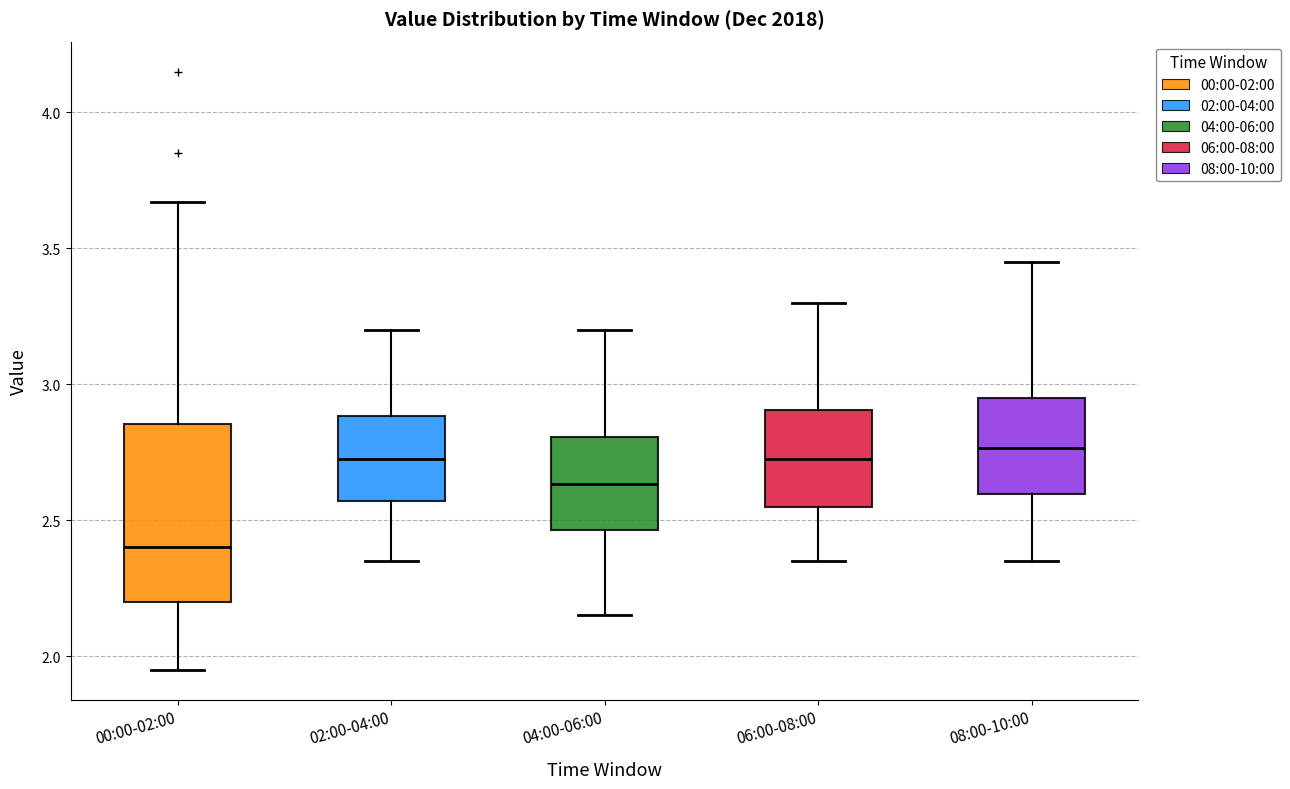

Where is the upper edge of the box for 00:00-02:00 on the y-axis? The values are not printed on the chart, so give them approximately, as read against the axis.

2.85